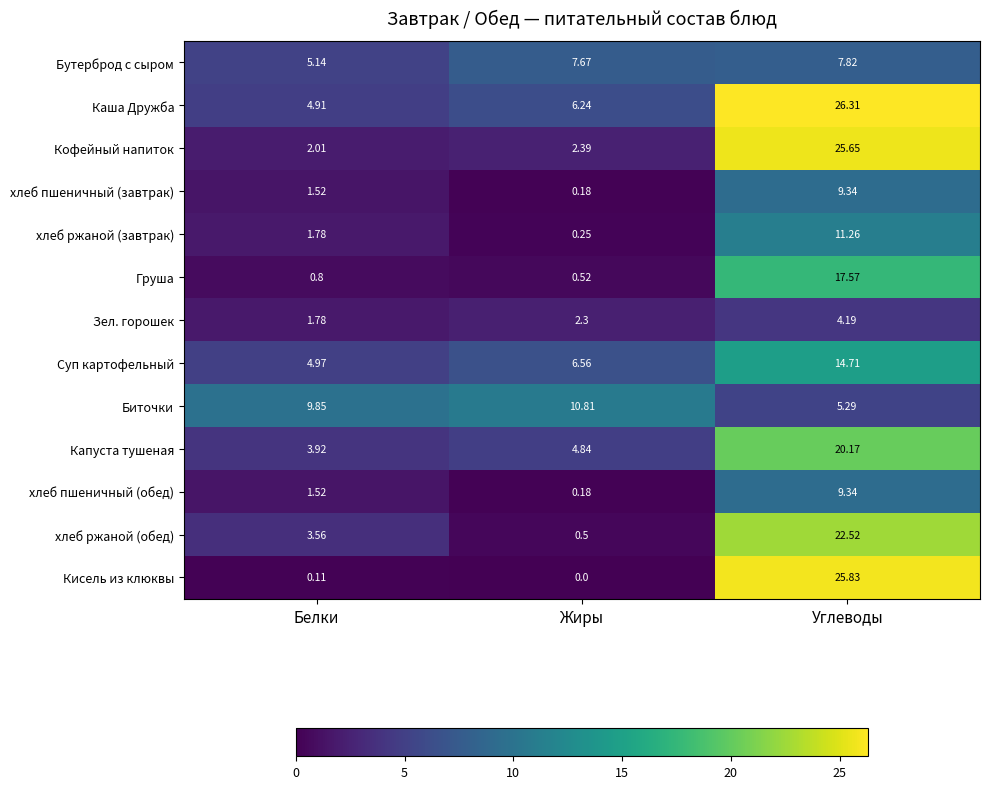

At how many categories does at least one series exceed 15?

1